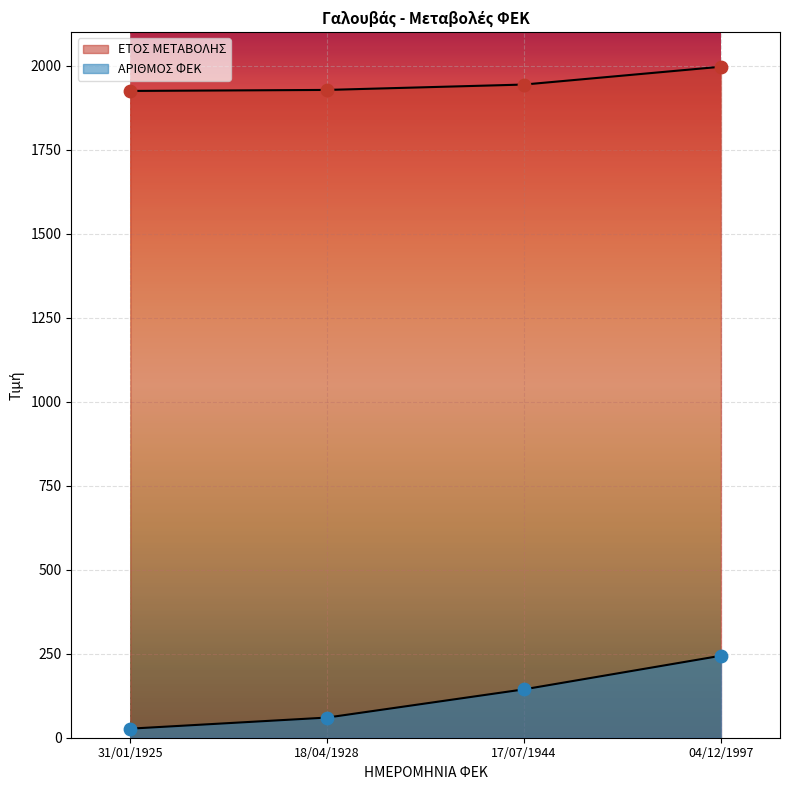

Which series contains the lowest Y value?

ΑΡΙΘΜΟΣ ΦΕΚ